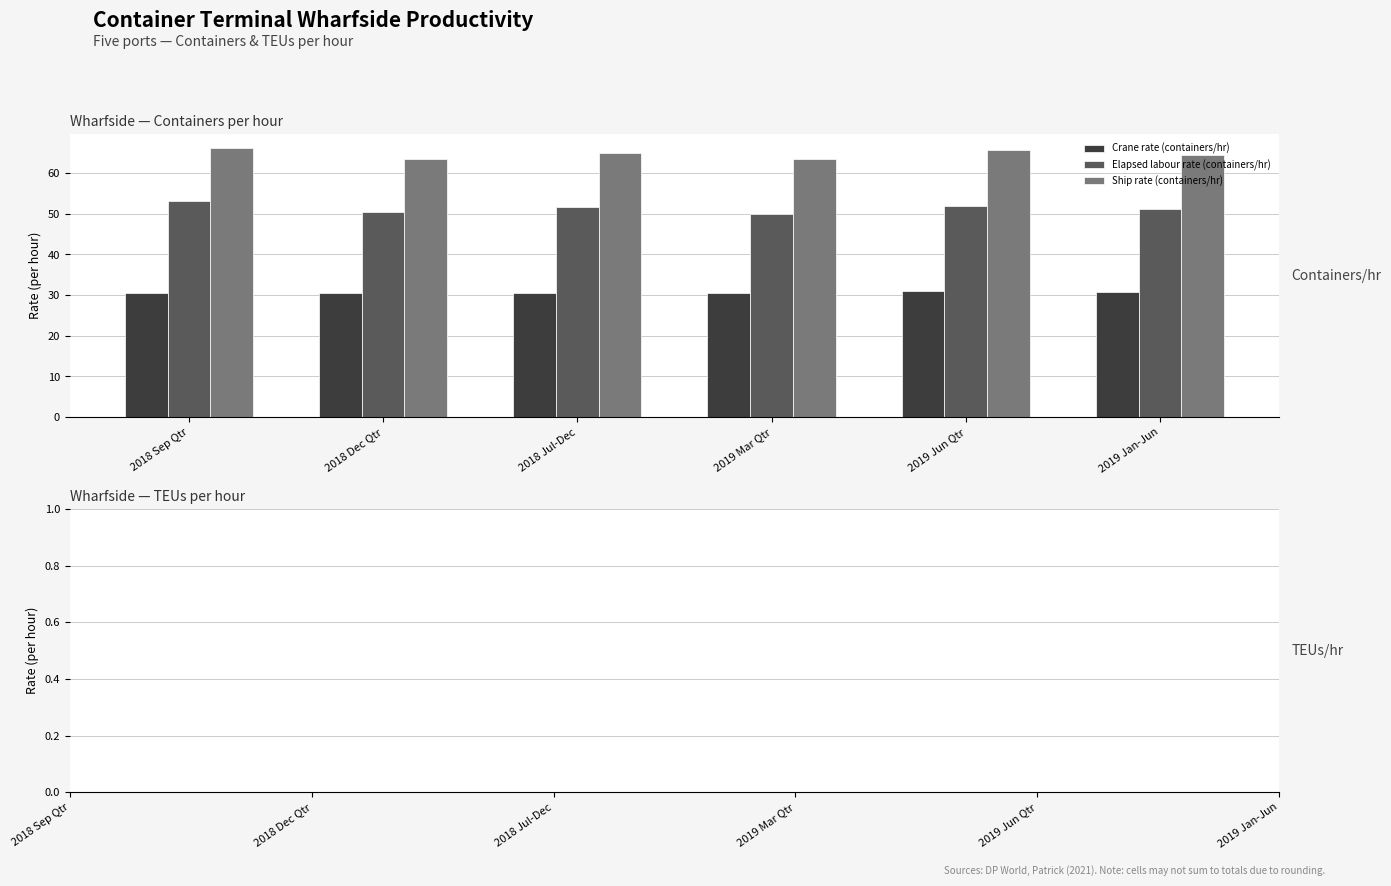

What is the highest value of the Ship rate (containers/hr) series?

66.3